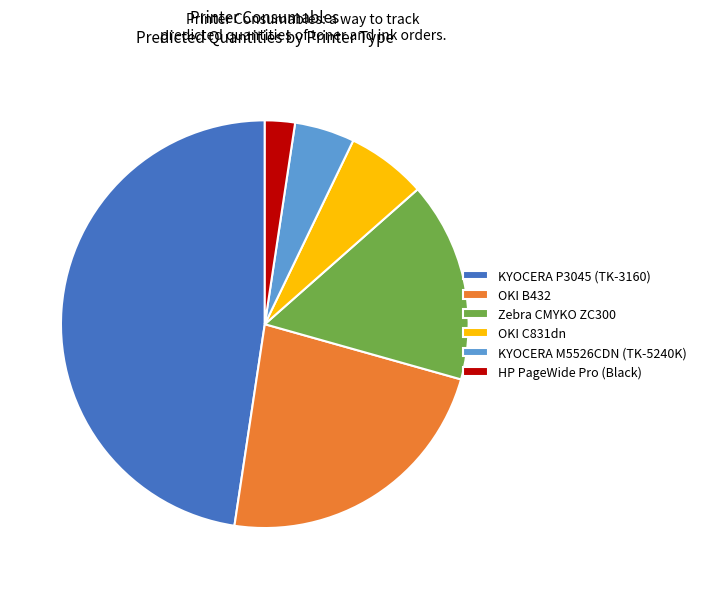

Combined, do KYOCERA M5526CDN (TK-5240K) and OKI C831dn account for over 50%?

No